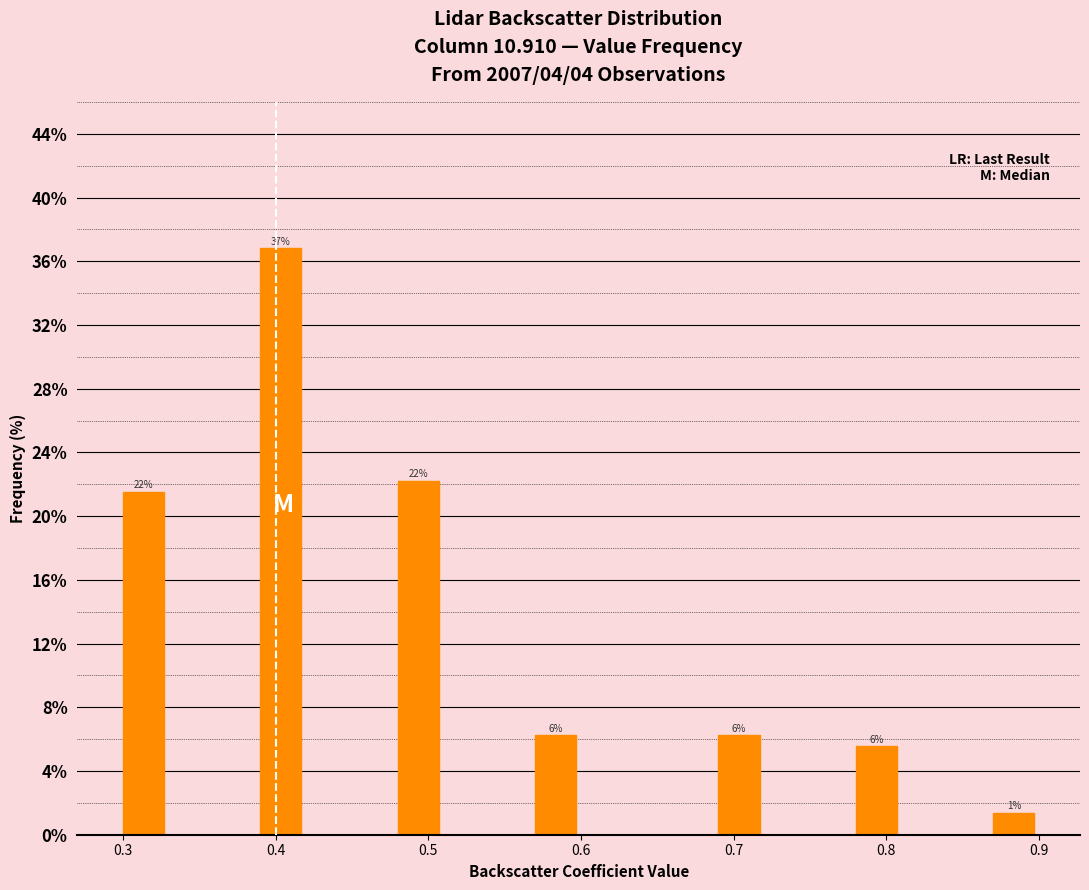

Around what value on the x-axis is the tallest bar? Give the approximate position of its centre, as read against the axis.

0.40